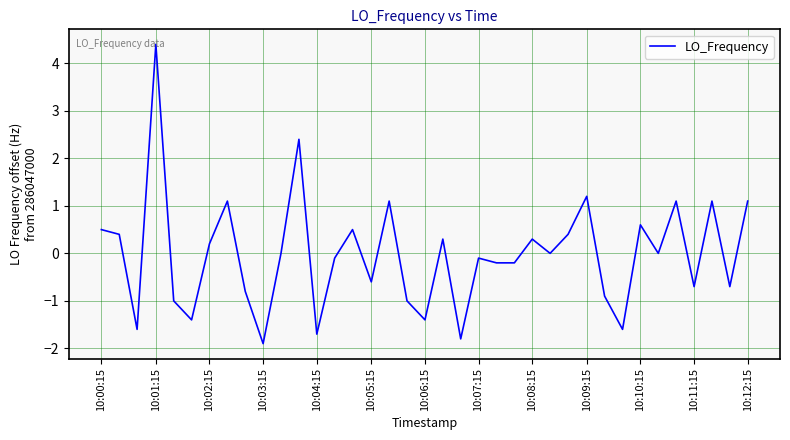

What is the maximum value shown in the chart?

4.4